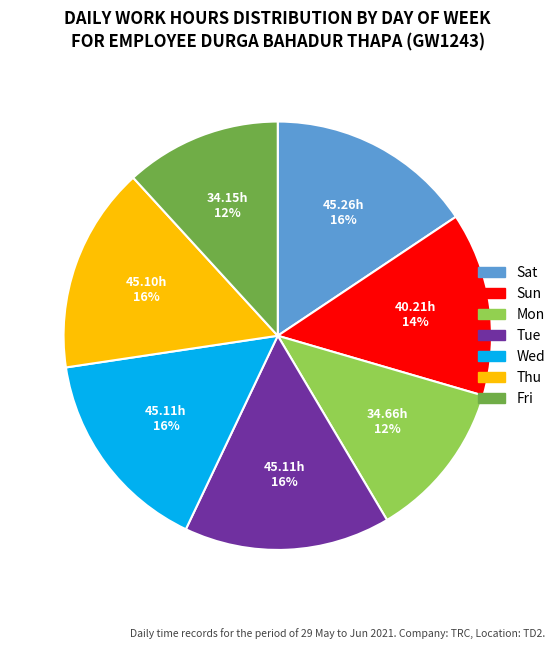

Does any single category account for the majority?

No